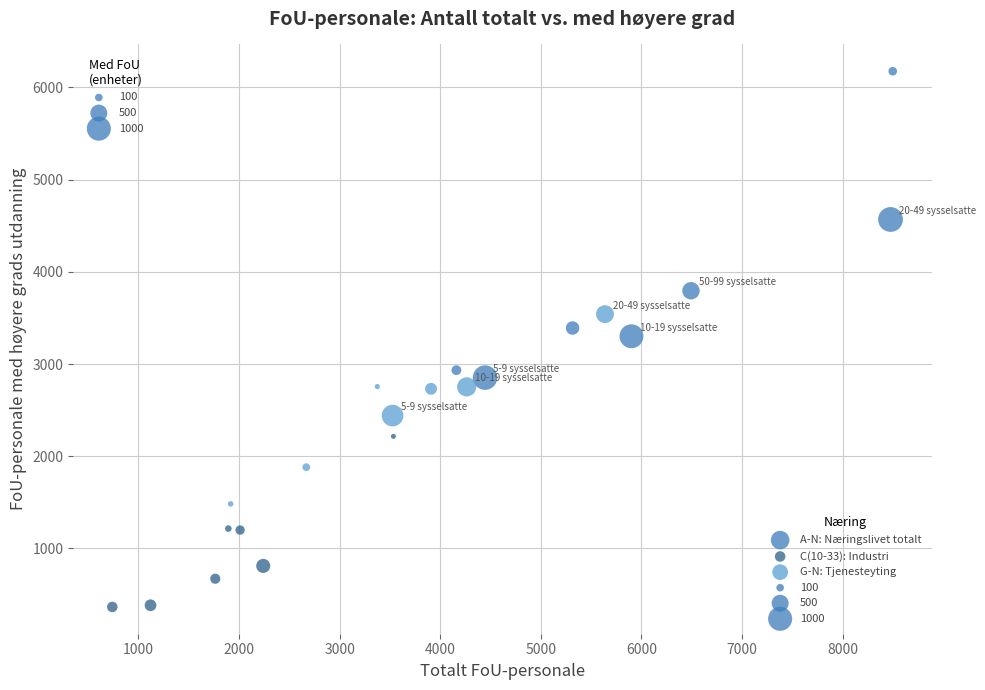

Which series reaches the minimum Y coordinate?

C(10-33): Industri